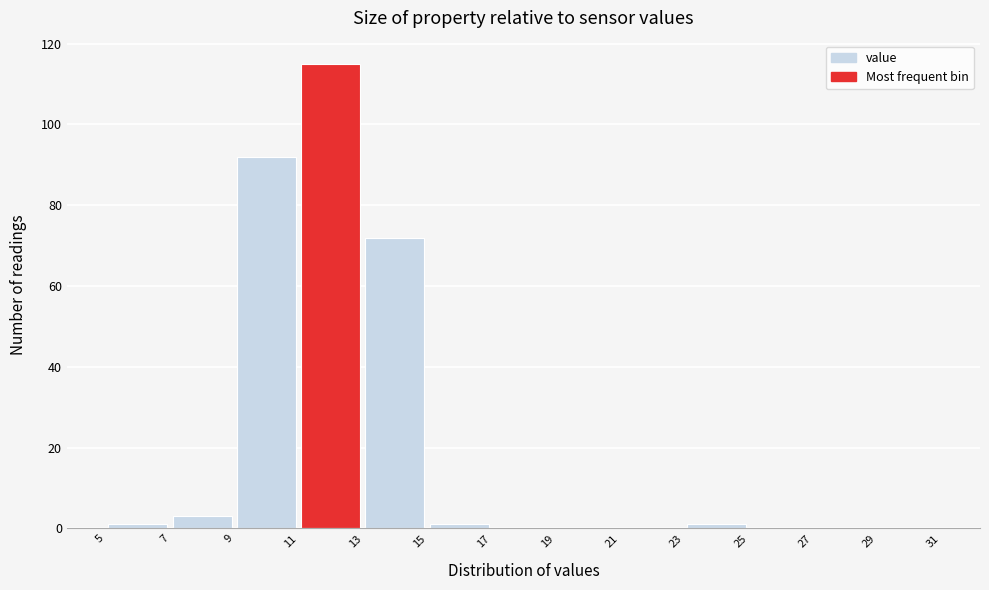

What is the height of the bar covering 9 to 11 on the x-axis? The values are not printed on the chart, so give them approximately, as read against the axis.

92